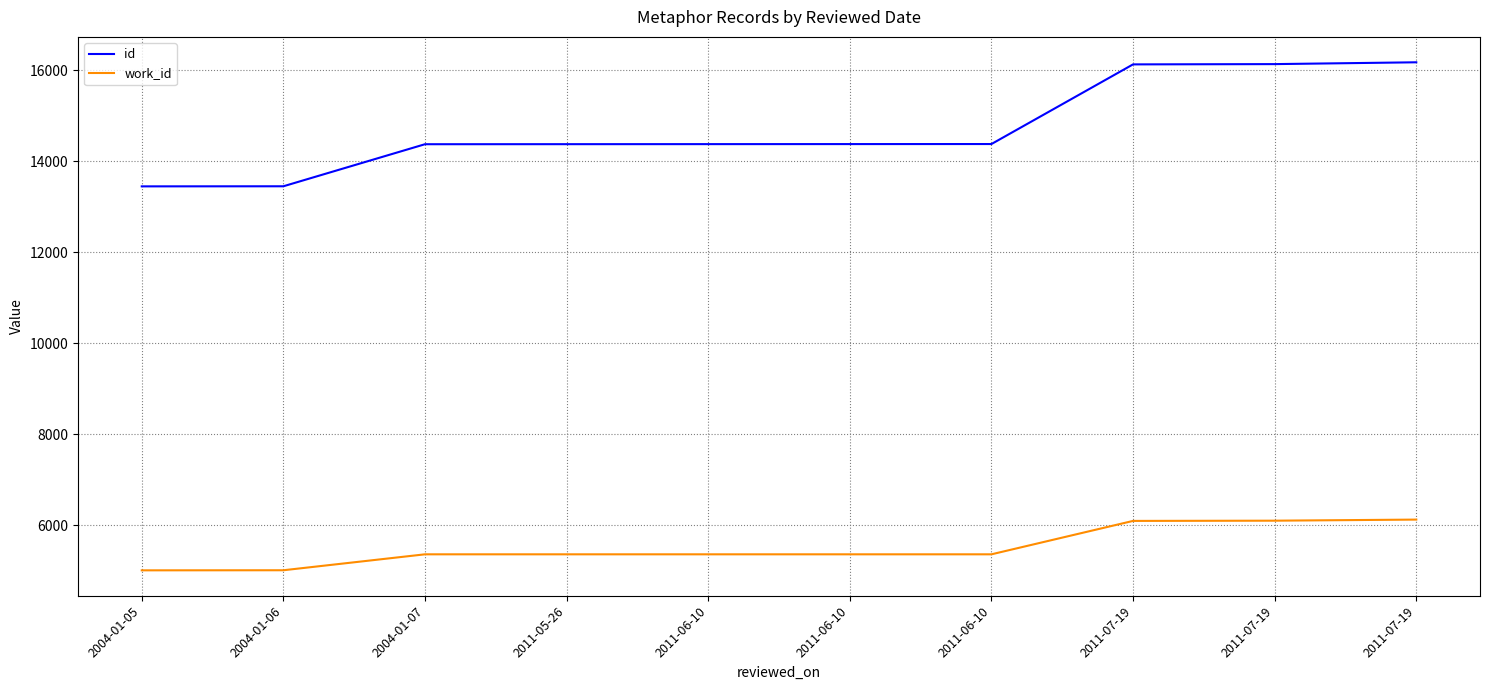

How many lines are shown in the chart?

2